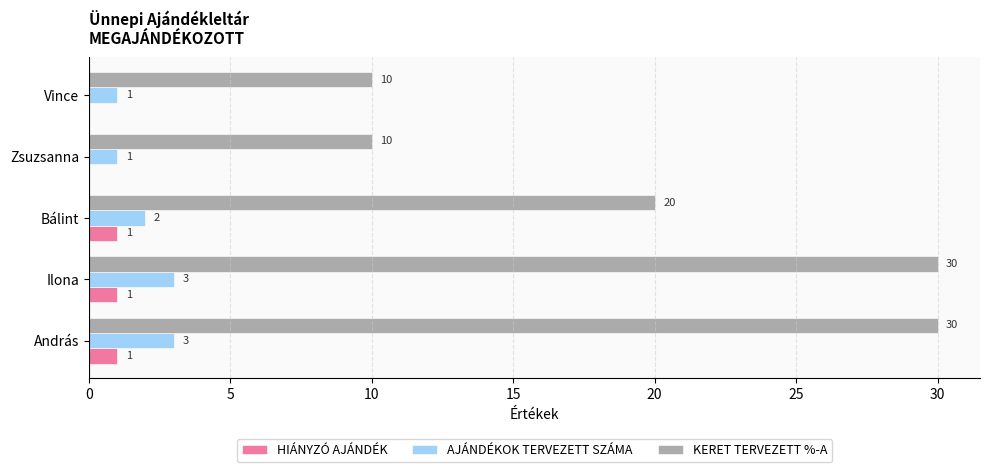

Which series has the largest total across all categories?

KERET TERVEZETT %-A